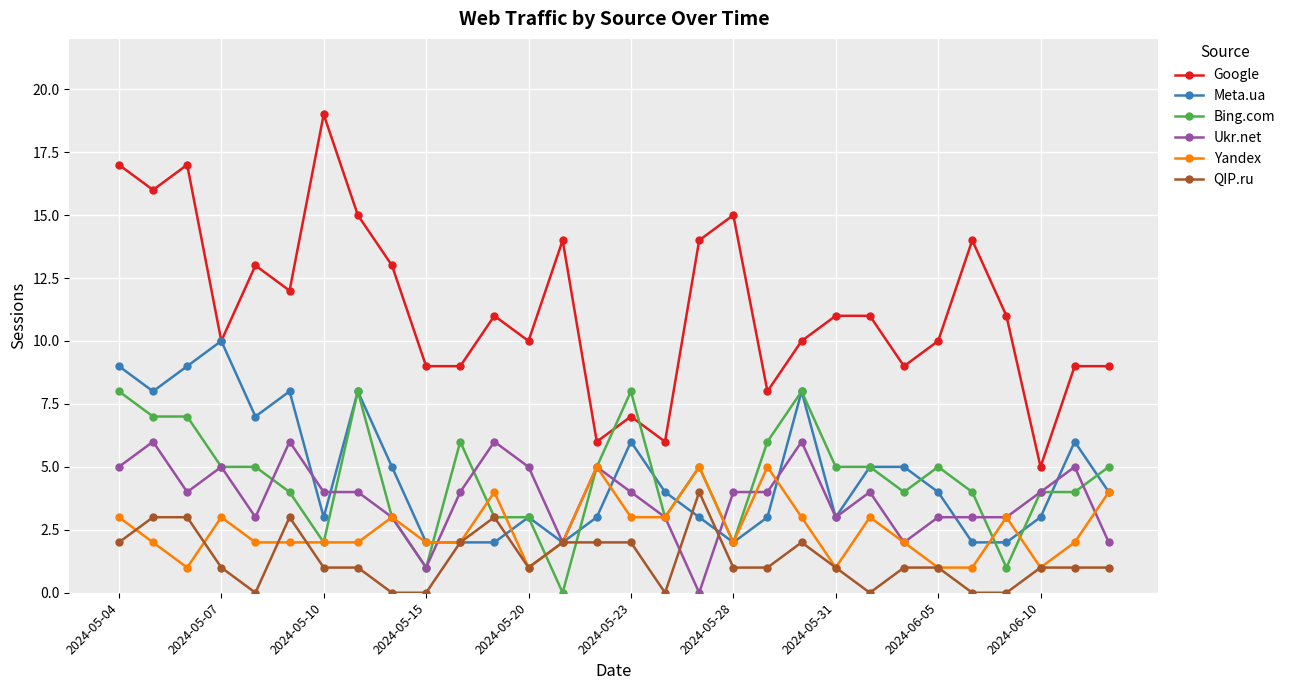

How many values in Ukr.net are above zero?

29